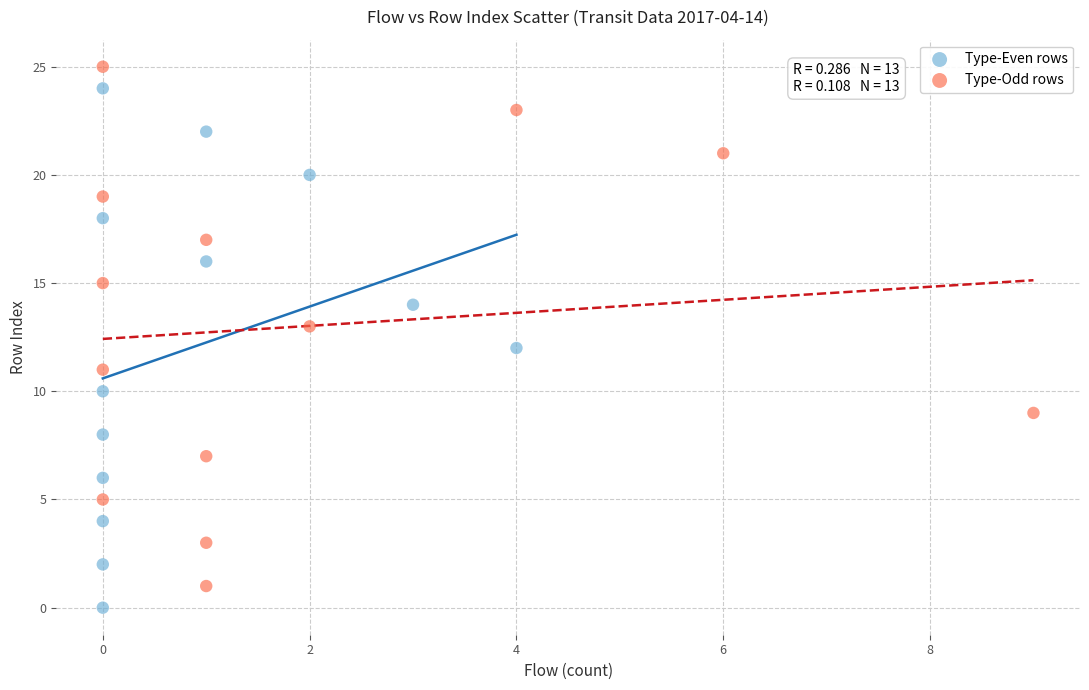

What are all the series names shown in the legend?

Type-Even rows, Type-Odd rows